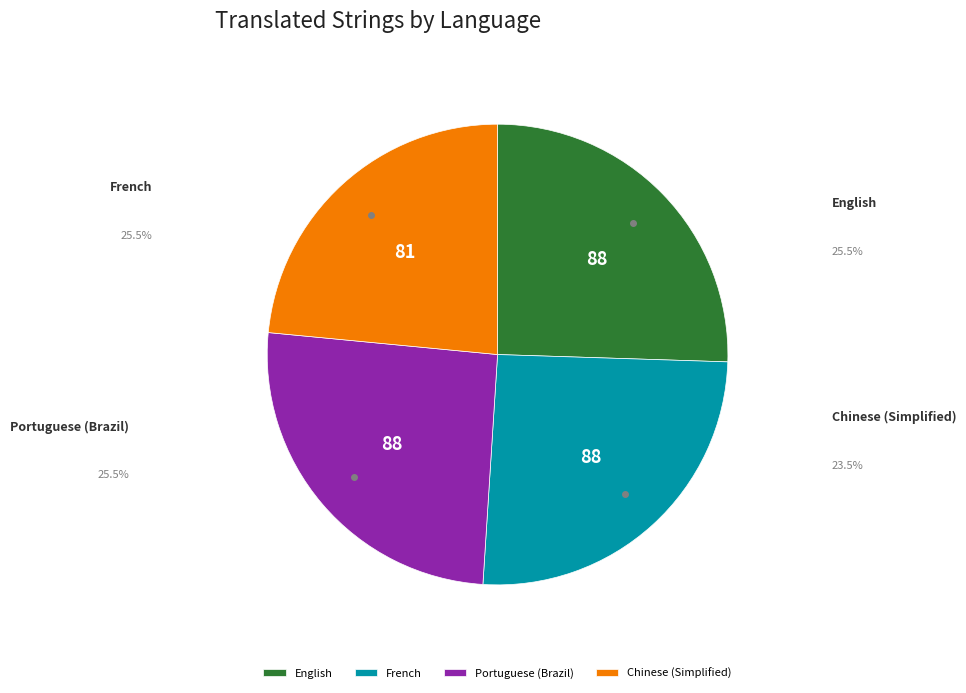

Is it true that Portuguese (Brazil) is 26% of the pie?

True